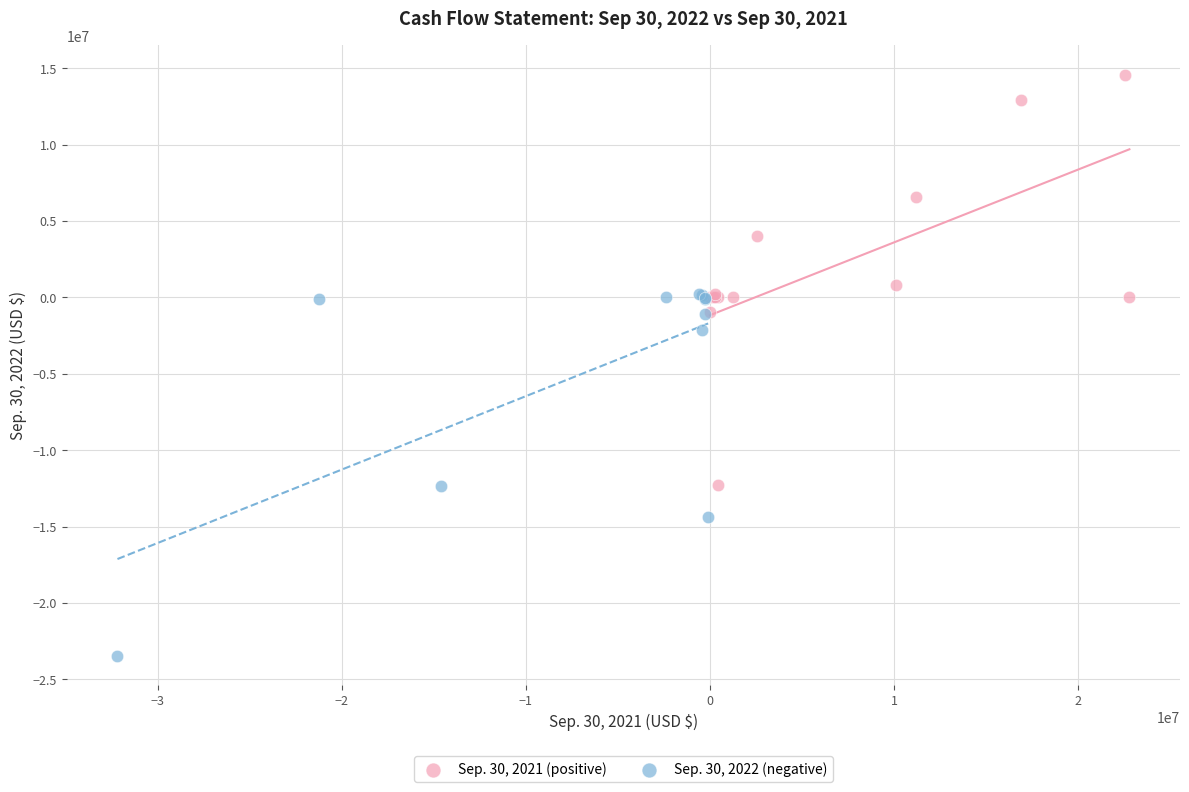

Which series contains the lowest Y value?

Sep. 30, 2022 (negative)